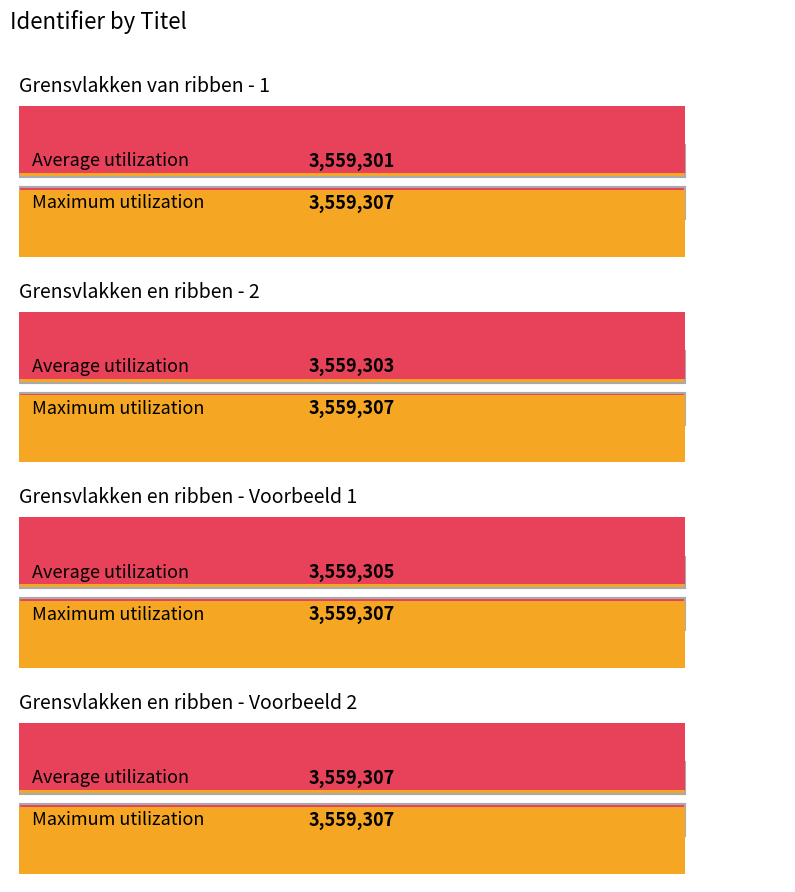

Is it true that the value at Grensvlakken en ribben - 2 is 6155393?

False